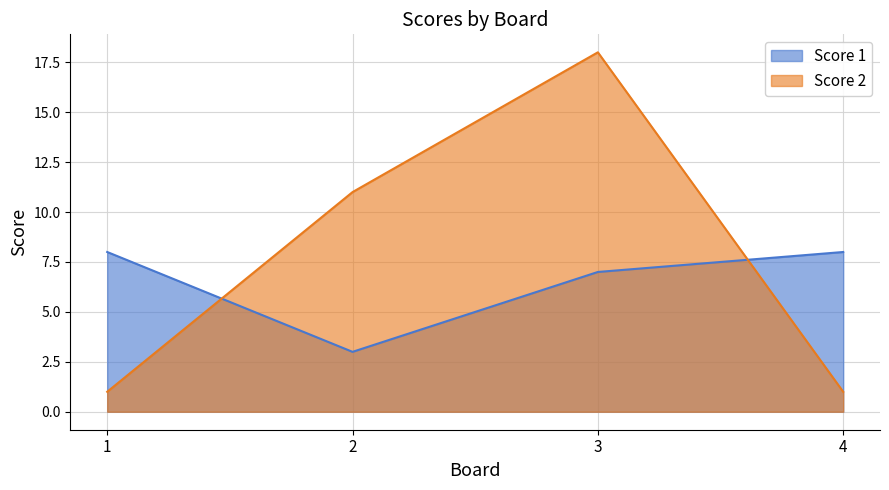

What is the spread (max minus min) of values at 1?

7